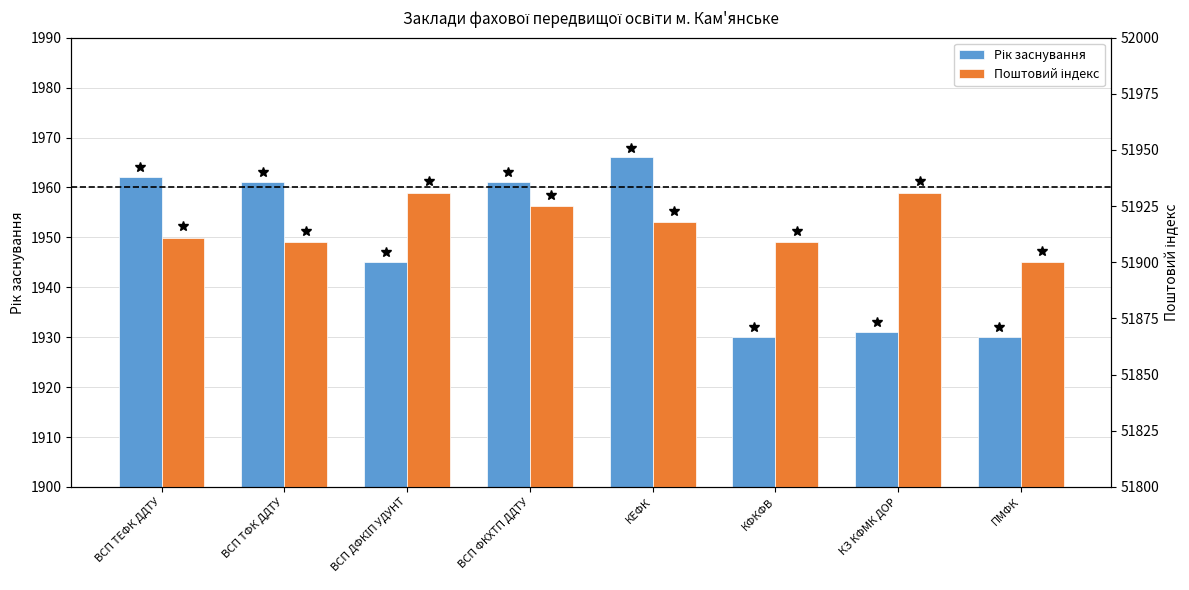

What is the difference between the maximum and minimum values in the Поштовий індекс series?

31